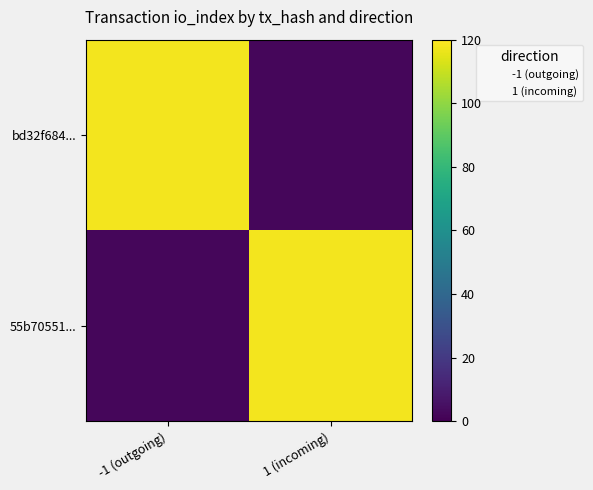

Which series has the largest total across all categories?

bd32f684...